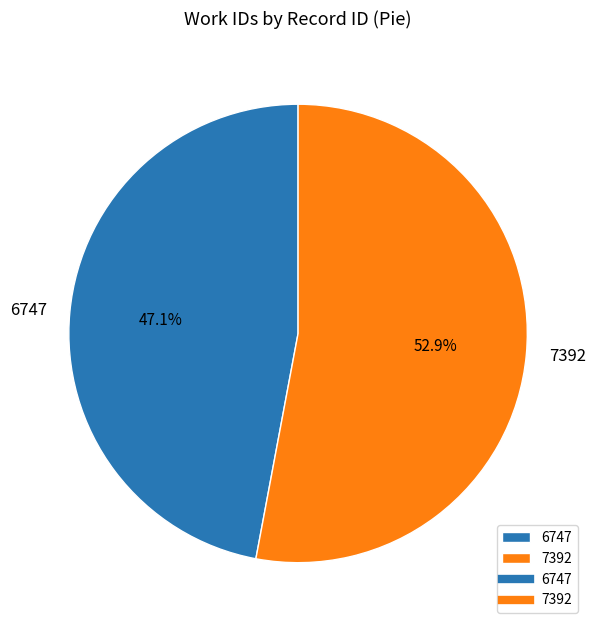

Which has a higher value, 7392 or 6747?

7392